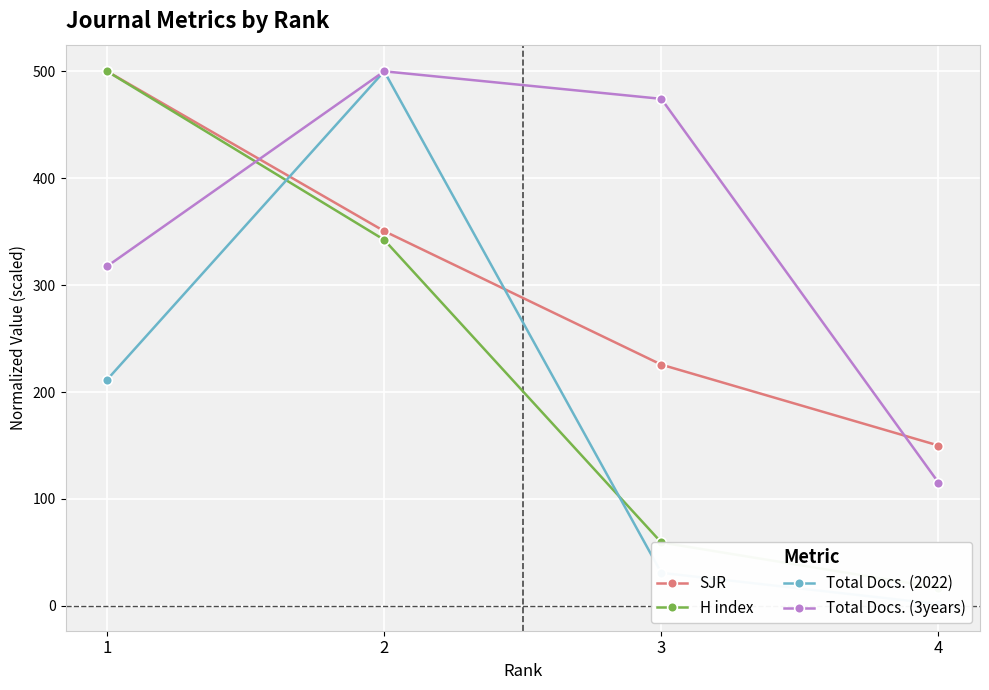

Which series has the largest range (max minus min)?

Total Docs. (2022)